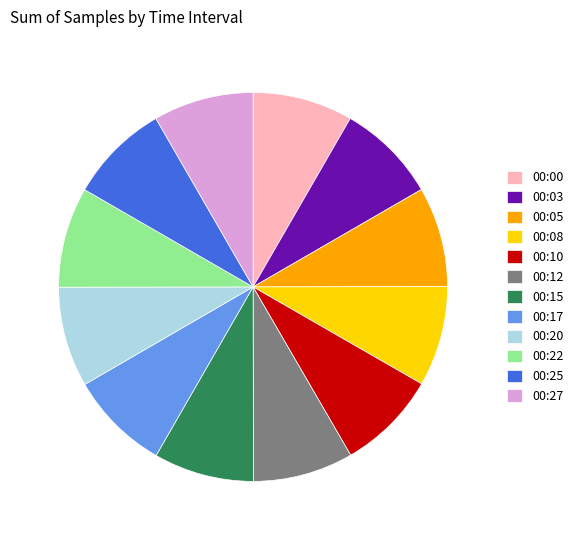

Is it true that 00:25 is 8% of the pie?

True